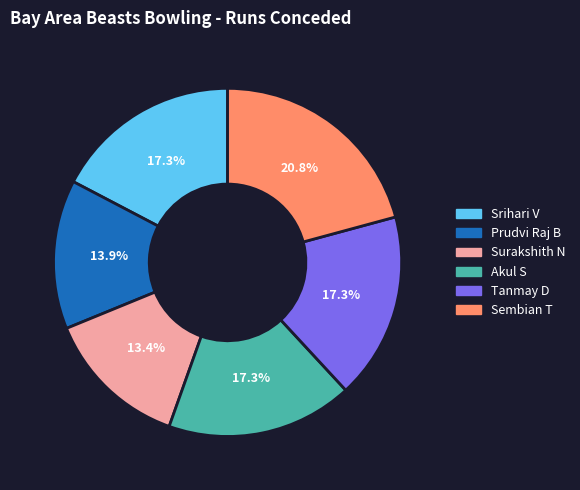

Is there any slice that represents more than half of the pie?

No